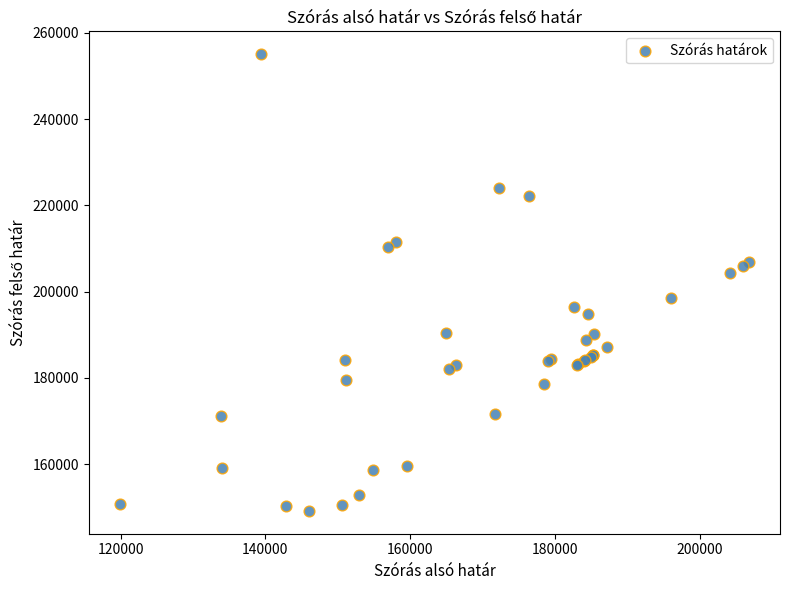

What Y value in the scatter plot is closest to 202115?

204272